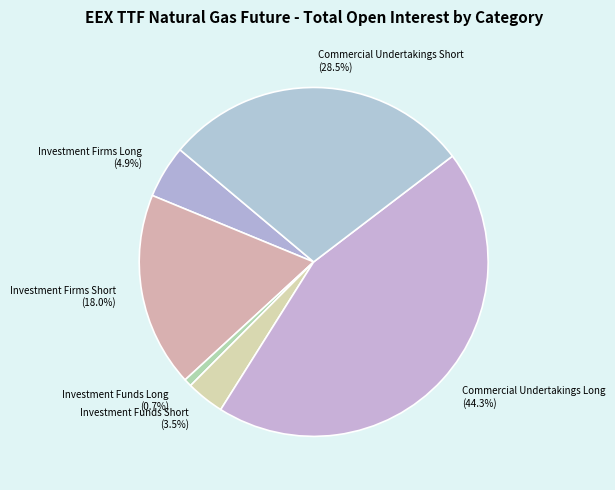

How much of the chart is everything except Investment Funds Long?

99.3%